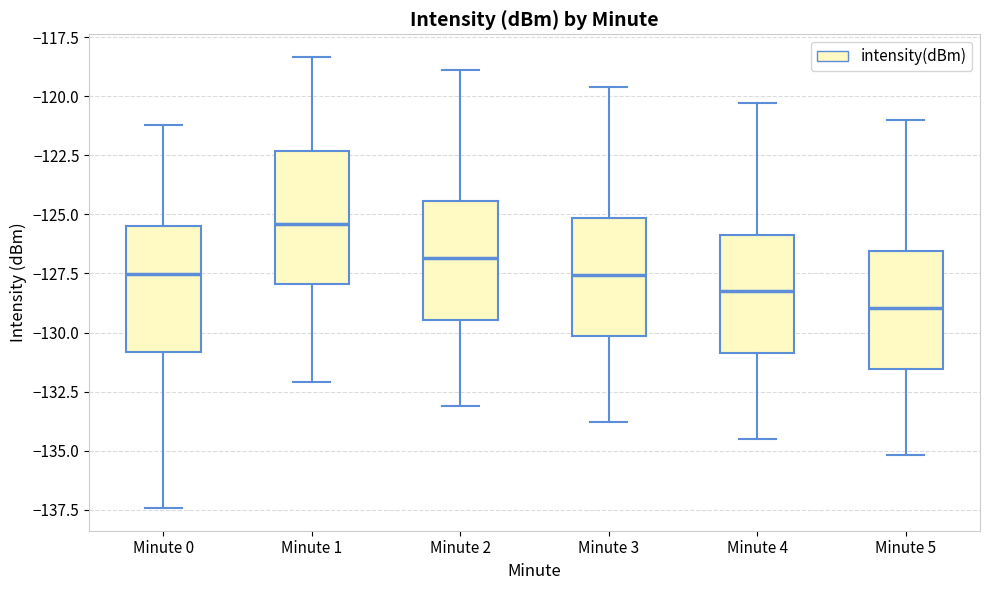

Which box has the highest median line?

Minute 1